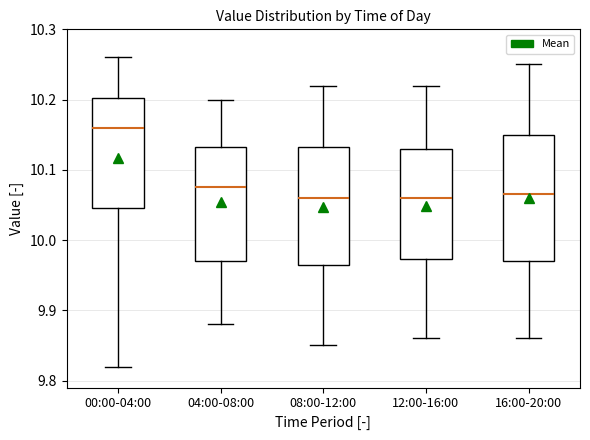

Reading left to right, transcribe this box plot: for each box, give where its median line is, the range the box spans, and where its two whiskers end, as read against the y-axis. The values are not printed on the chart, so give them approximately, as read against the axis.

00:00-04:00: median 10.16, box 10.05 to 10.20, whiskers 9.82 to 10.26
04:00-08:00: median 10.08, box 9.97 to 10.13, whiskers 9.88 to 10.20
08:00-12:00: median 10.06, box 9.97 to 10.13, whiskers 9.85 to 10.22
12:00-16:00: median 10.06, box 9.97 to 10.13, whiskers 9.86 to 10.22
16:00-20:00: median 10.07, box 9.97 to 10.15, whiskers 9.86 to 10.25